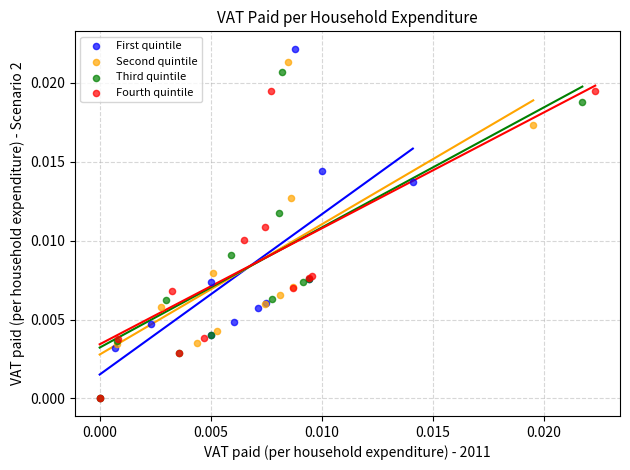

Which series has the largest Y range (max minus min)?

First quintile